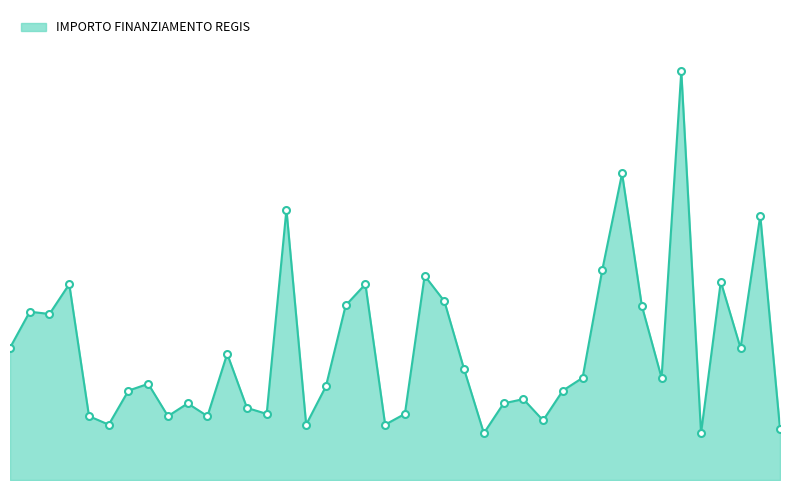

Reading right to left, list all the values displayed in this chart.

7284	37708	18817	28281	6677	58272	14568	24853	43707	29995	14568	12747	8498	11533	10926	6677	15782	25494	29136	9427	7891	27922	24887	13354	7891	38565	9427	10284	17997	9105	10926	9105	13712	12747	7891	9105	27922	23673	23996	18854